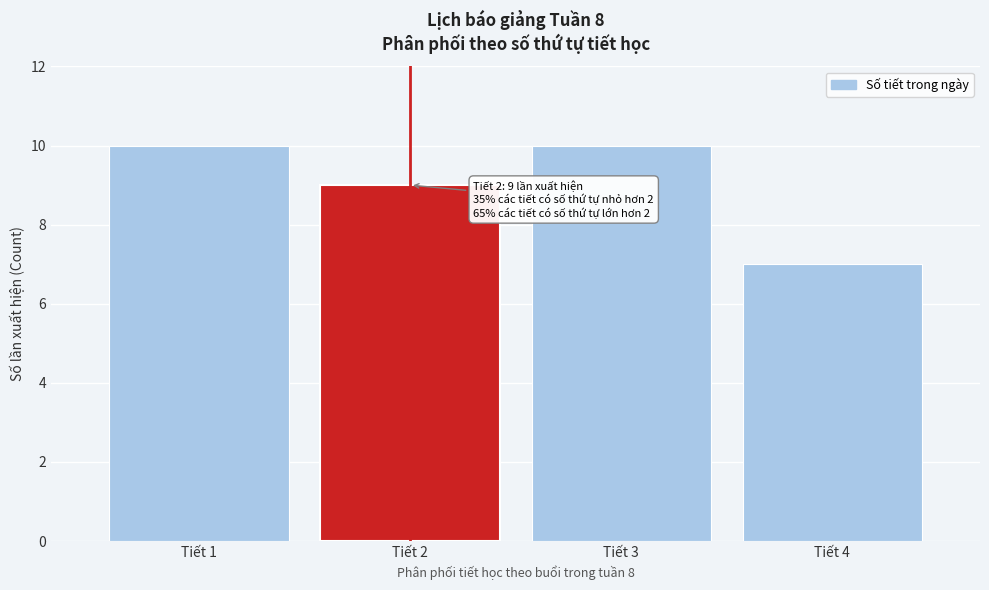

Reading left to right, extract all data points from this chart.

10	9	10	7